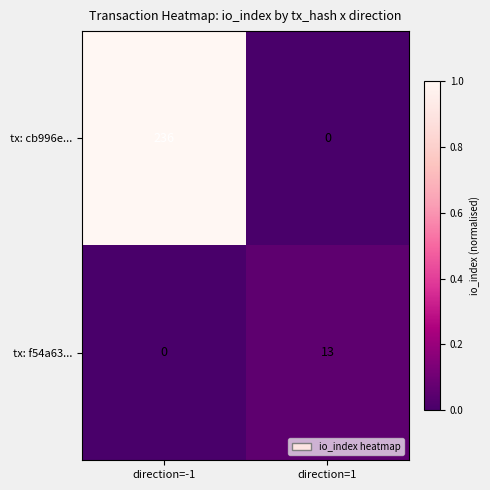

What is the spread (max minus min) of values at direction=1?

13